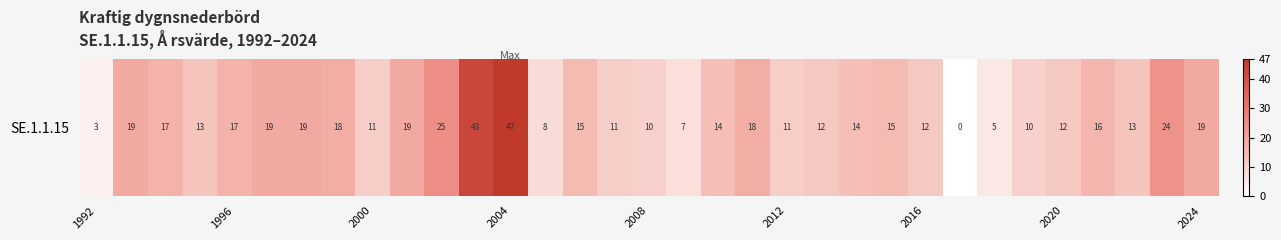

Count the number of categories in the chart.

33